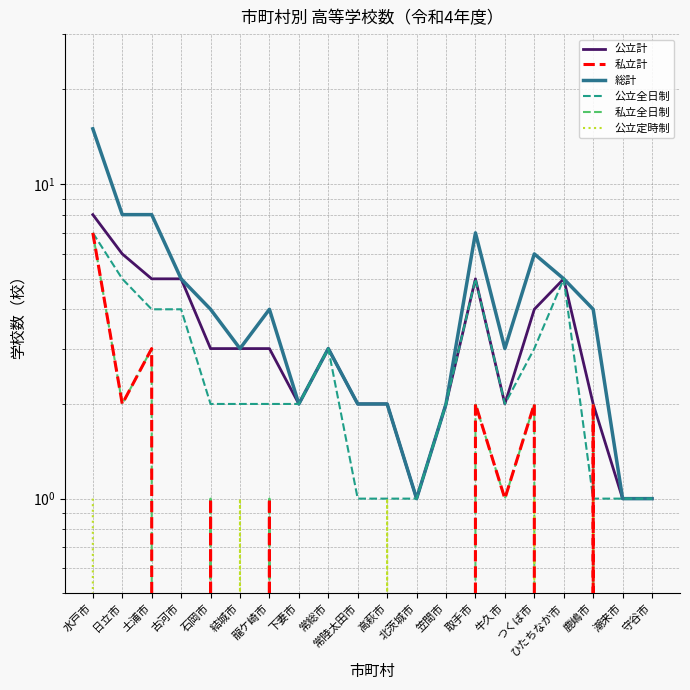

How many data points does each series have?

20